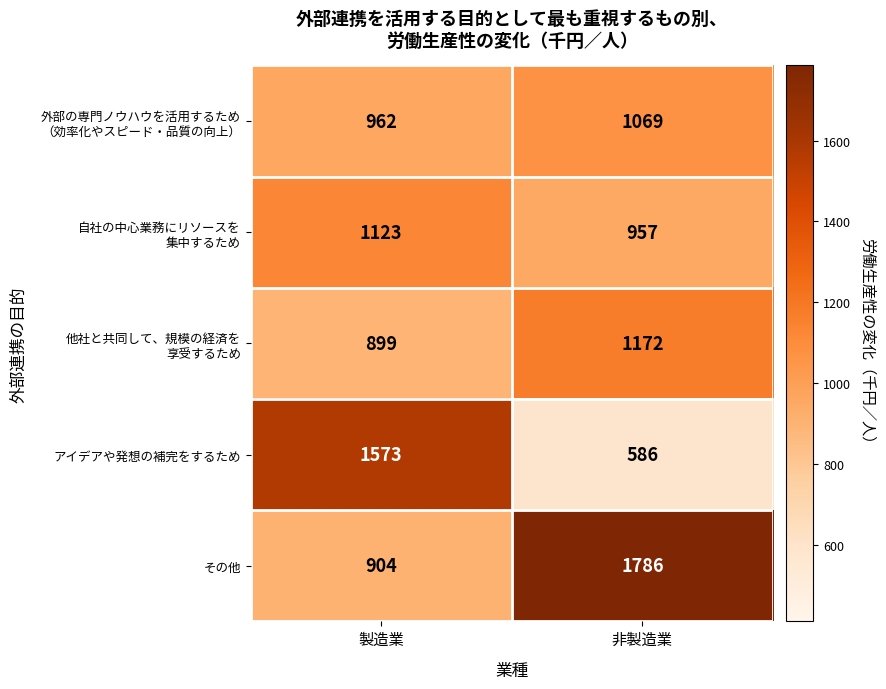

At which category is the sum across all series the highest?

非製造業